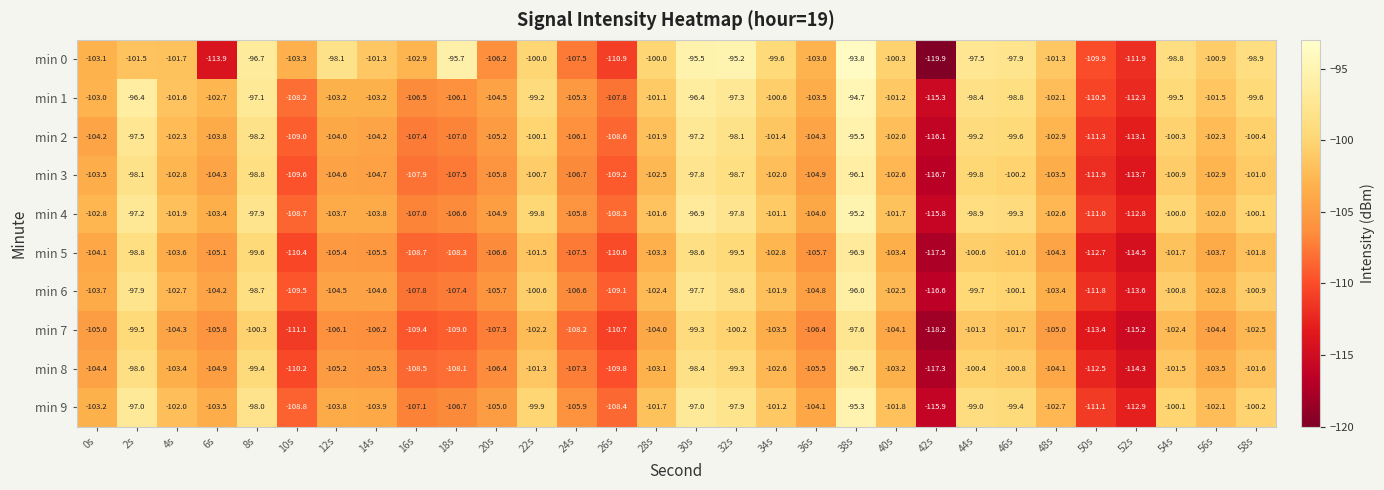

Is the value of min 0 at 32s greater than the value of min 5 at 28s?

Yes